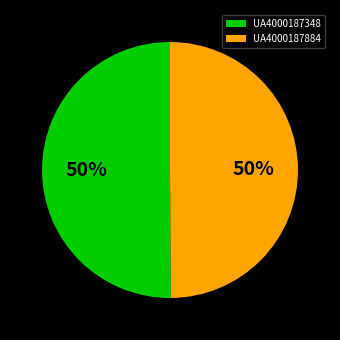

To the nearest percent, what is the average slice percentage?

50%